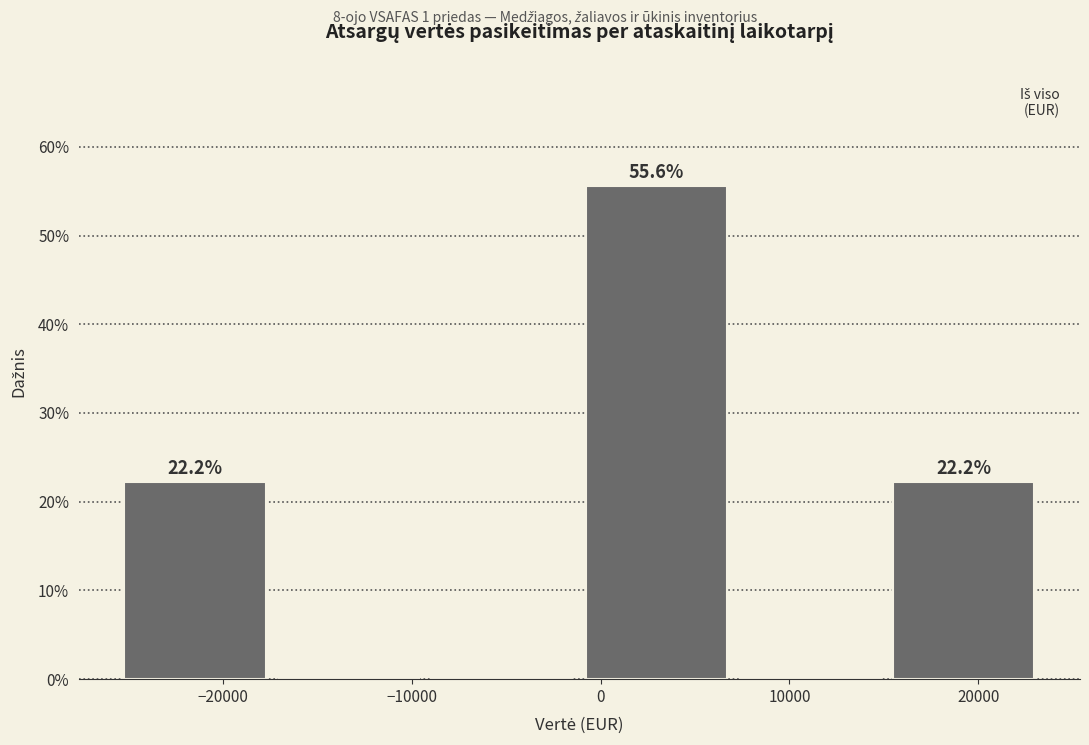

Over which range of the x-axis is the bar tallest?

-1000 to 7000